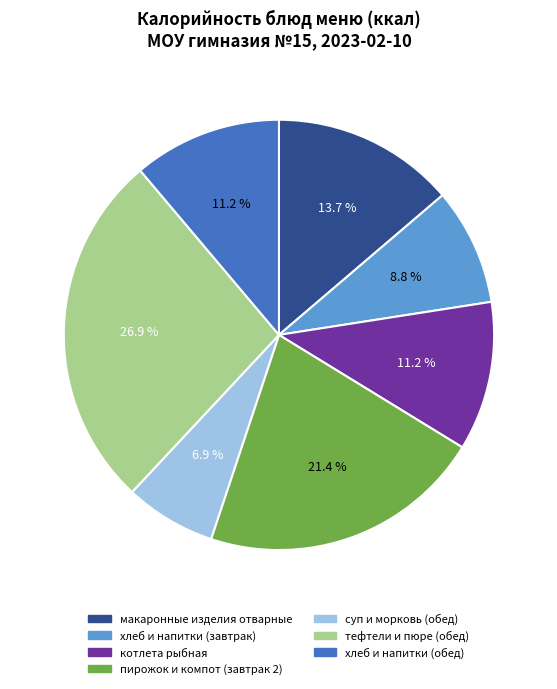

How many segments does this pie chart have?

7